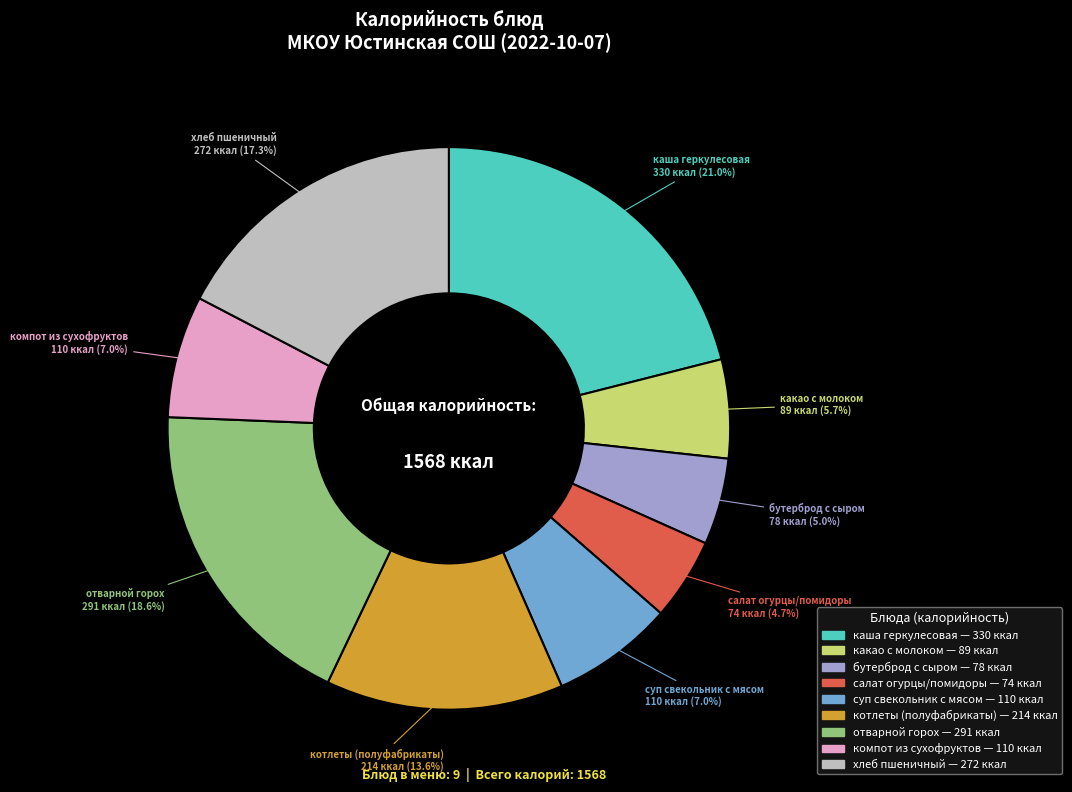

Is it true that какао с молоком is 18% of the pie?

False